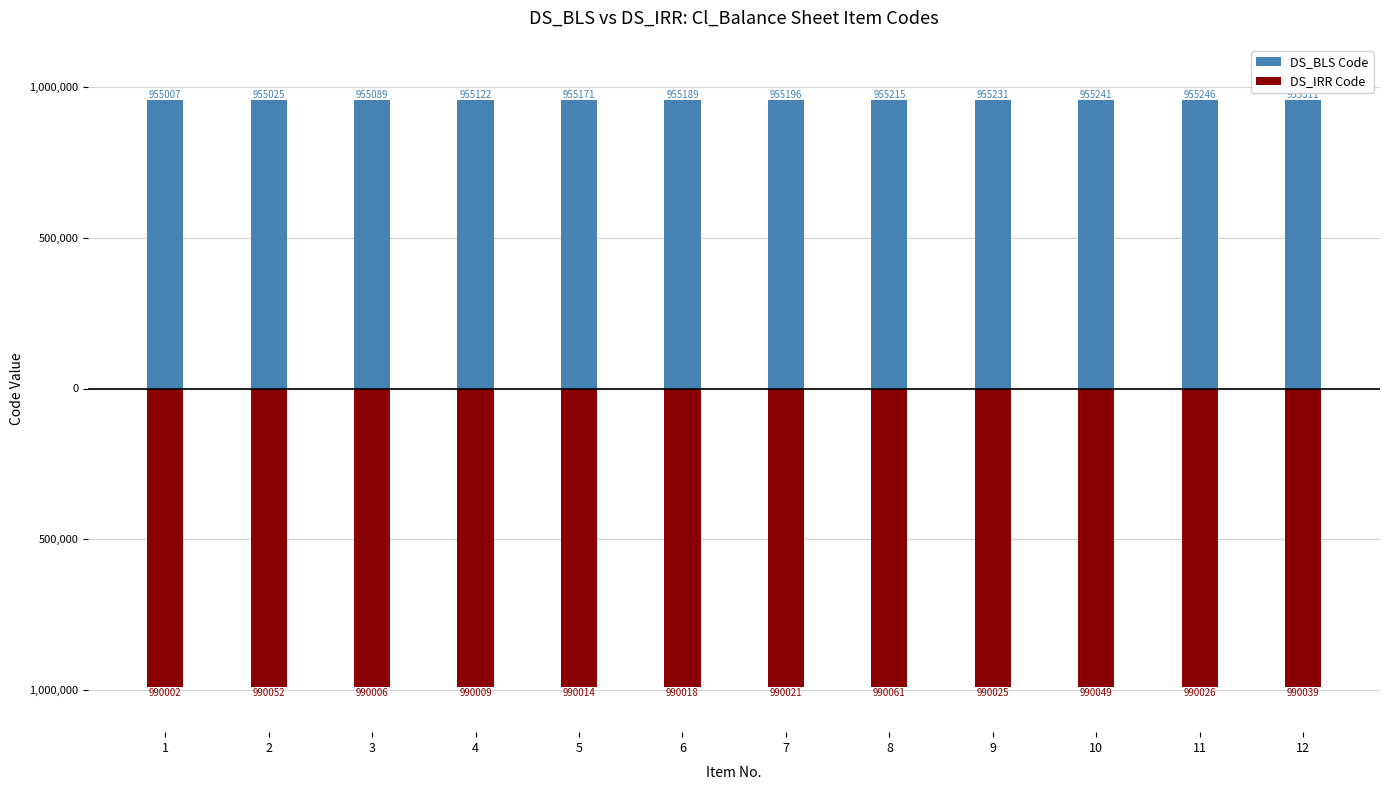

Which category has the highest value in the DS_BLS Code series?

12